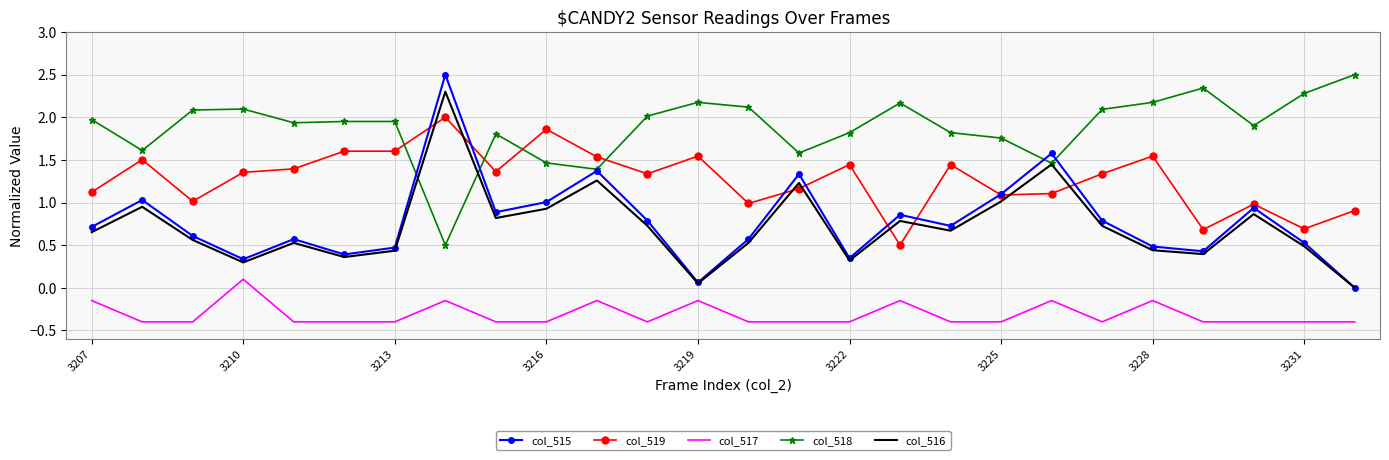

Which series has the largest total across all categories?

col_518